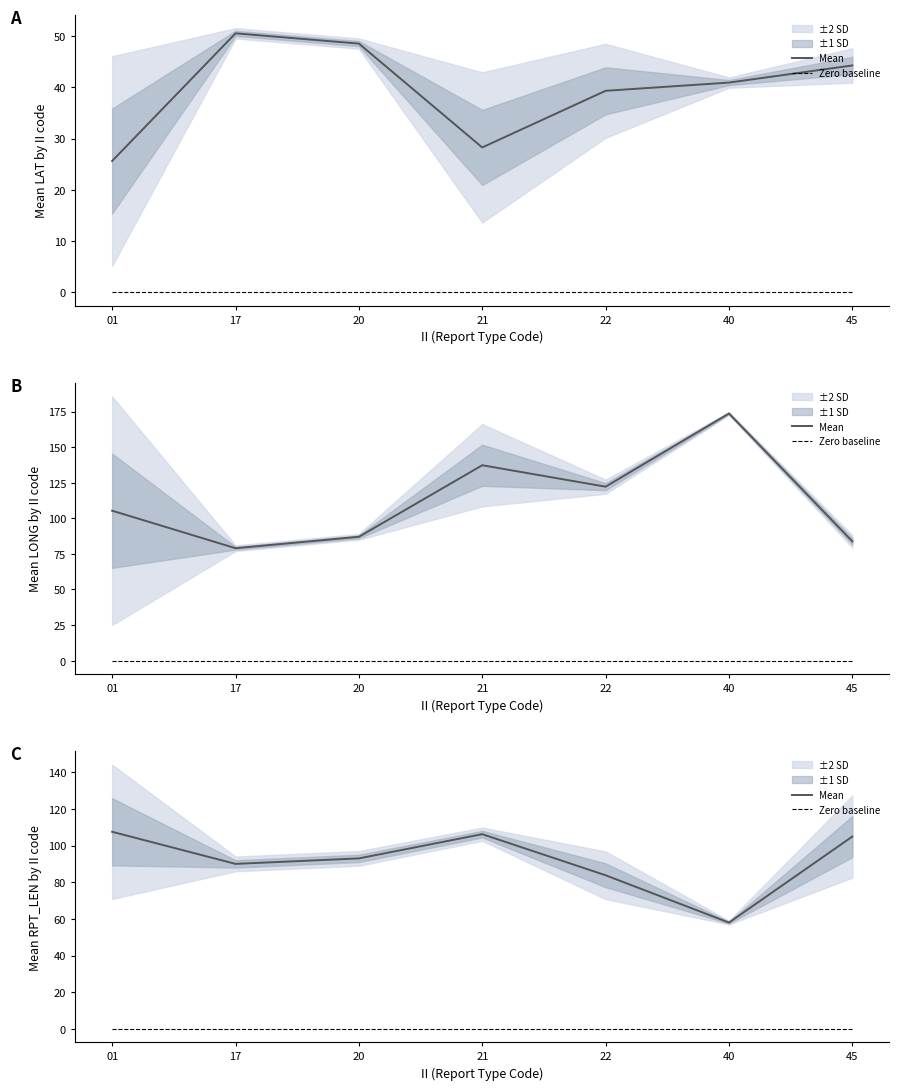

Reading left to right, transcribe all the data shown in this chart.

Mean: 01=107.5	17=90.0	20=93.0	21=106.2	22=83.8	40=58.0	45=104.9
Zero baseline: 01=0.0	17=0.0	20=0.0	21=0.0	22=0.0	40=0.0	45=0.0